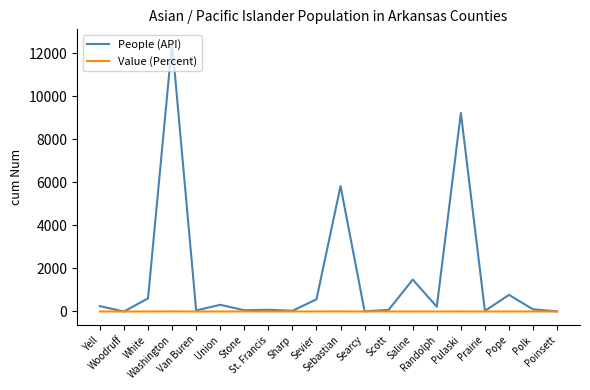

Rank the series by their maximum value, from highest to lowest.

People (API), Value (Percent)